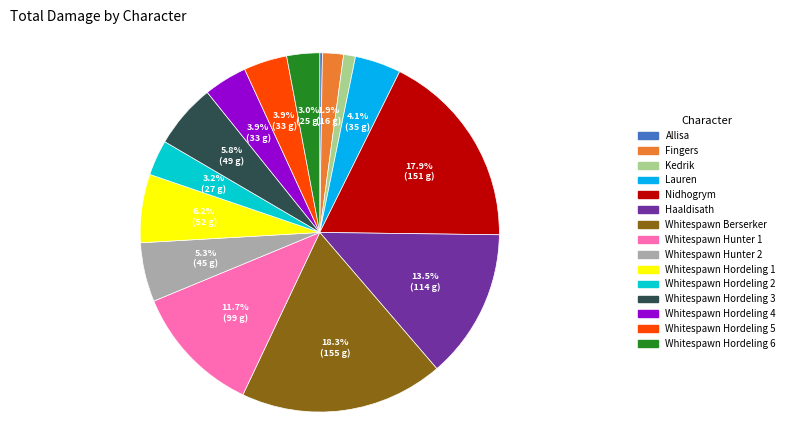

To the nearest percent, what is the difference between the largest and smallest slice percentages?

18%